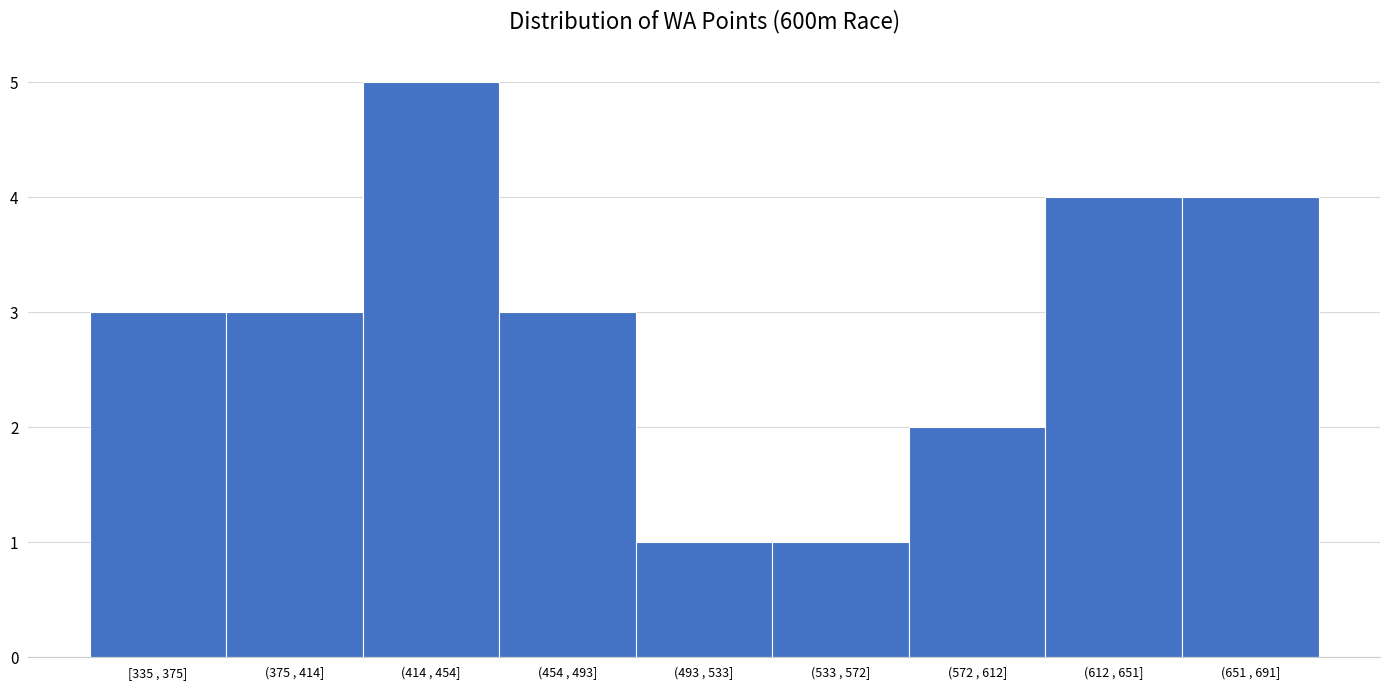

Reading left to right, list all the values displayed in this chart.

3	3	5	3	1	1	2	4	4